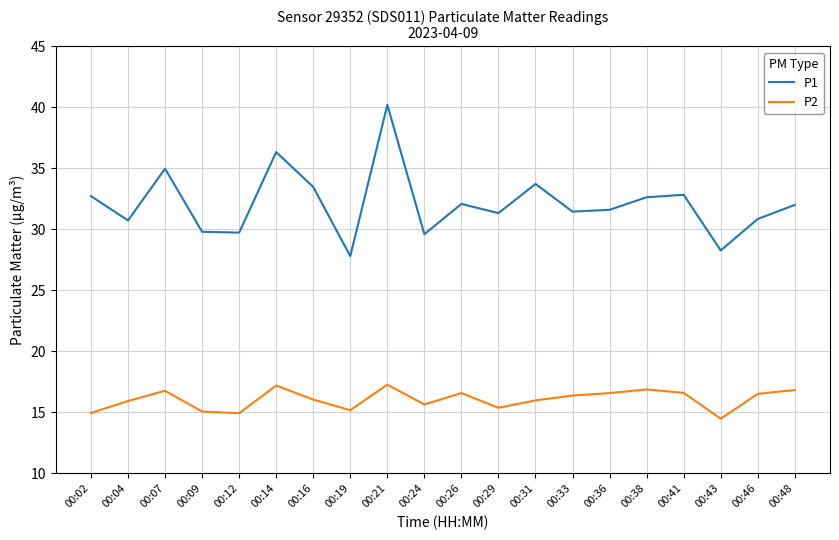

What is the difference between the maximum and minimum values in the P2 series?

2.8